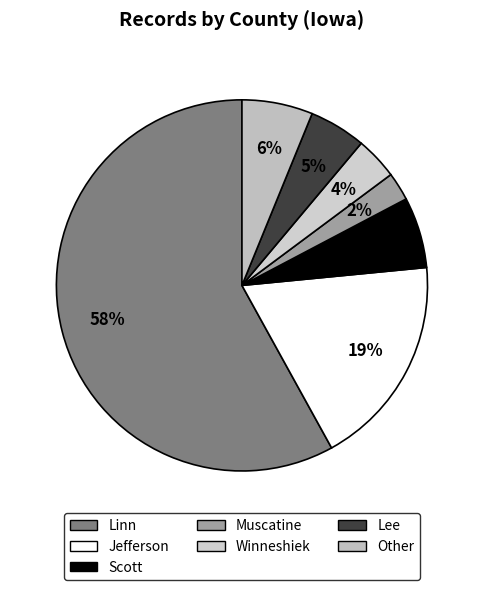

To the nearest percent, what is the difference between the Winneshiek and Other slice percentages?

2%